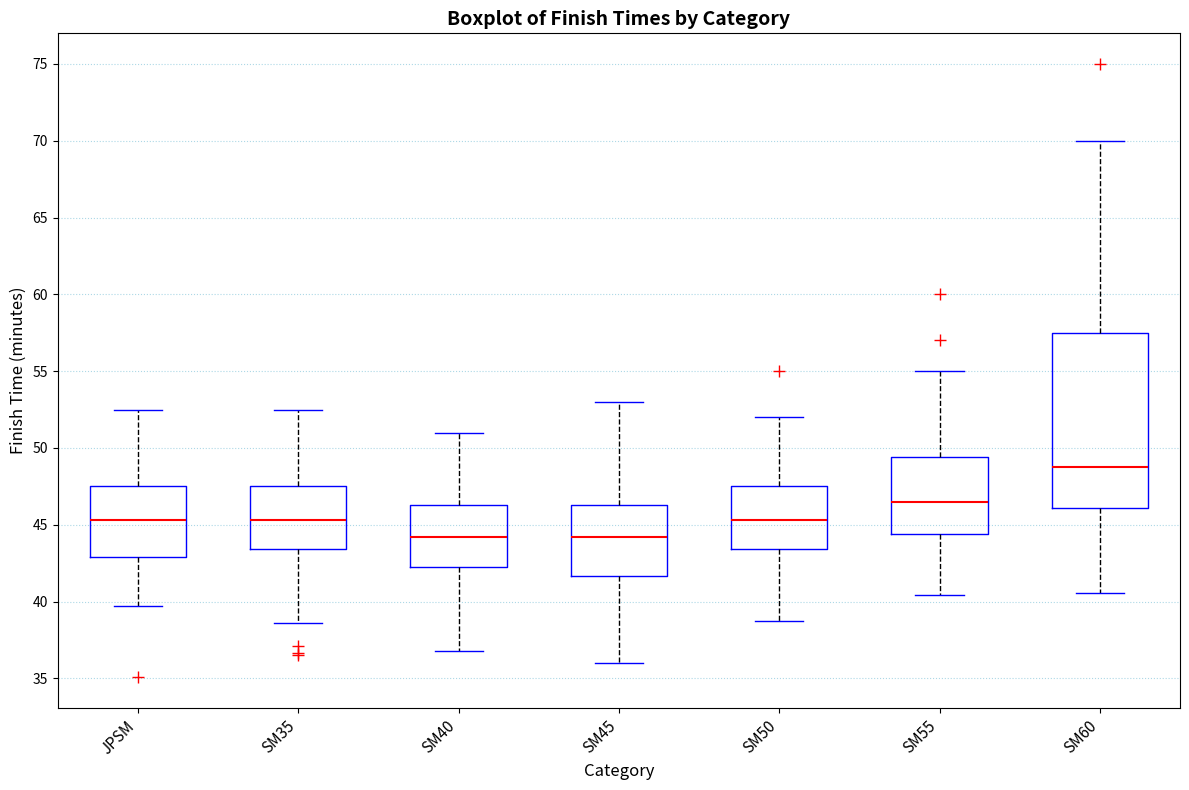

Reading left to right, read every box against the y-axis: the position of its median line, the range the box covers, and the ends of its whiskers. The values are not printed on the chart, so give them approximately, as read against the axis.

JPSM: median 45.5, box 43.0 to 47.5, whiskers 39.5 to 52.5
SM35: median 45.5, box 43.5 to 47.5, whiskers 38.5 to 52.5
SM40: median 44.0, box 42.5 to 46.5, whiskers 37.0 to 51.0
SM45: median 44.0, box 41.5 to 46.5, whiskers 36.0 to 53.0
SM50: median 45.5, box 43.5 to 47.5, whiskers 38.5 to 52.0
SM55: median 46.5, box 44.5 to 49.5, whiskers 40.5 to 55.0
SM60: median 49.0, box 46.0 to 57.5, whiskers 40.5 to 70.0